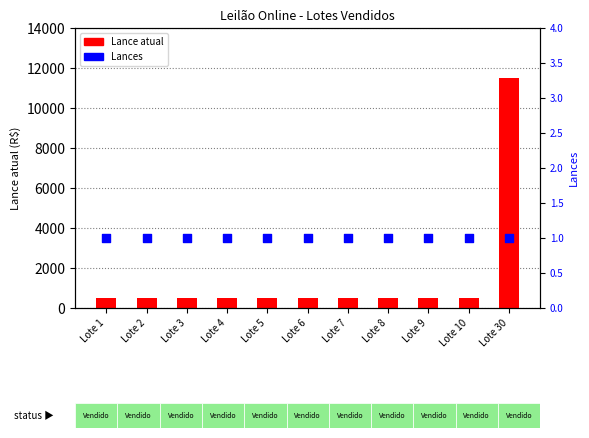

What are all the series names shown in the legend?

Lance atual, Lances